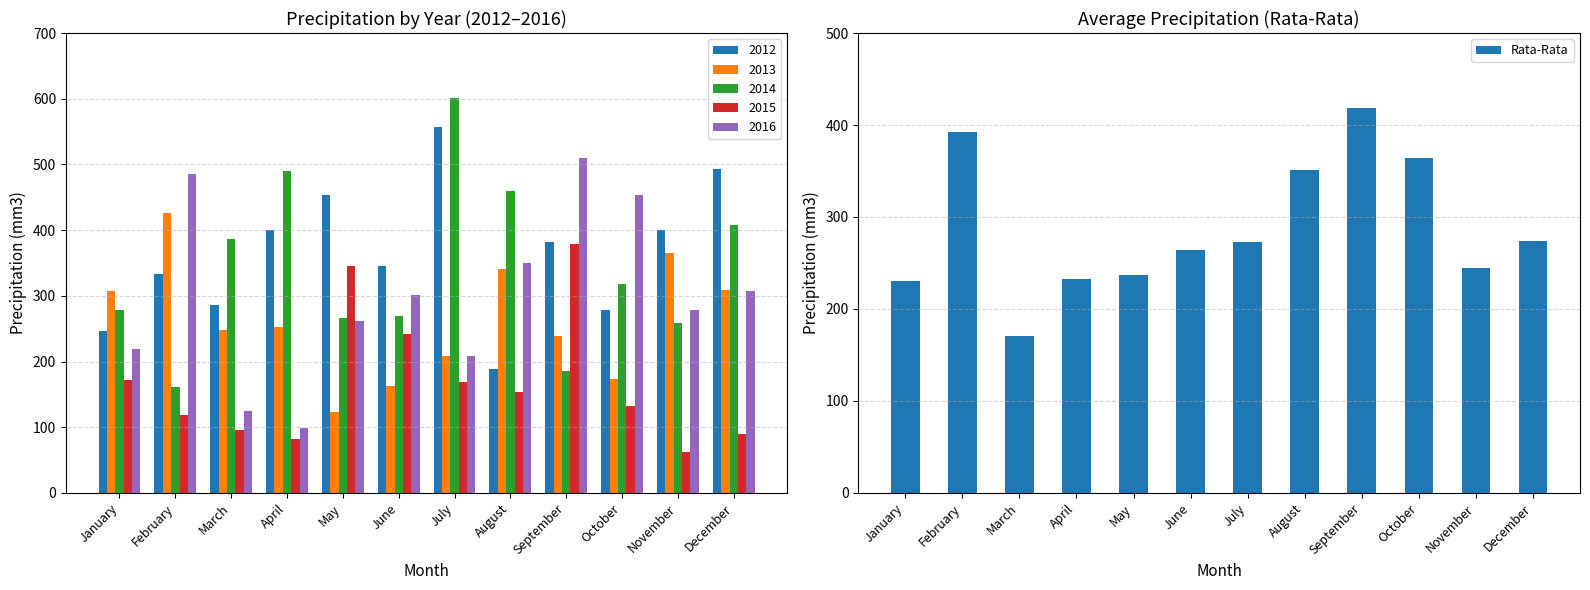

Reading right to left, list all the values displayed in this chart.

December=273.7	November=244.9	October=364.6	September=418.3	August=351.3	July=272.4	June=264.4	May=236.5	April=232.7	March=170.7	February=392.4	January=230.7